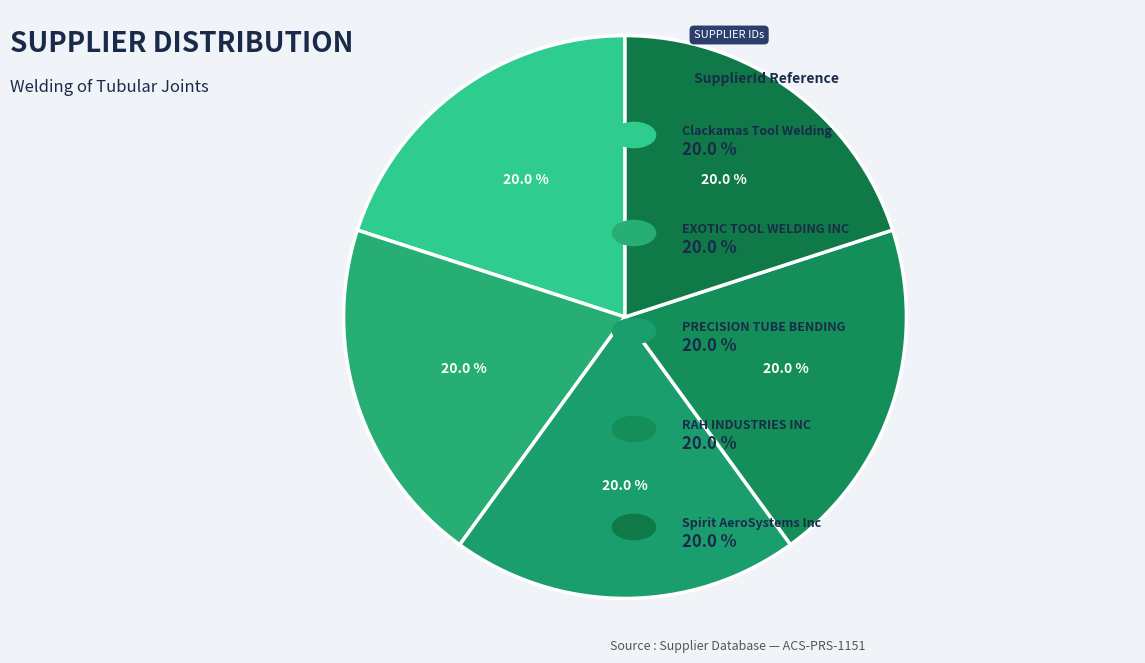

How many slices are in this pie chart?

5